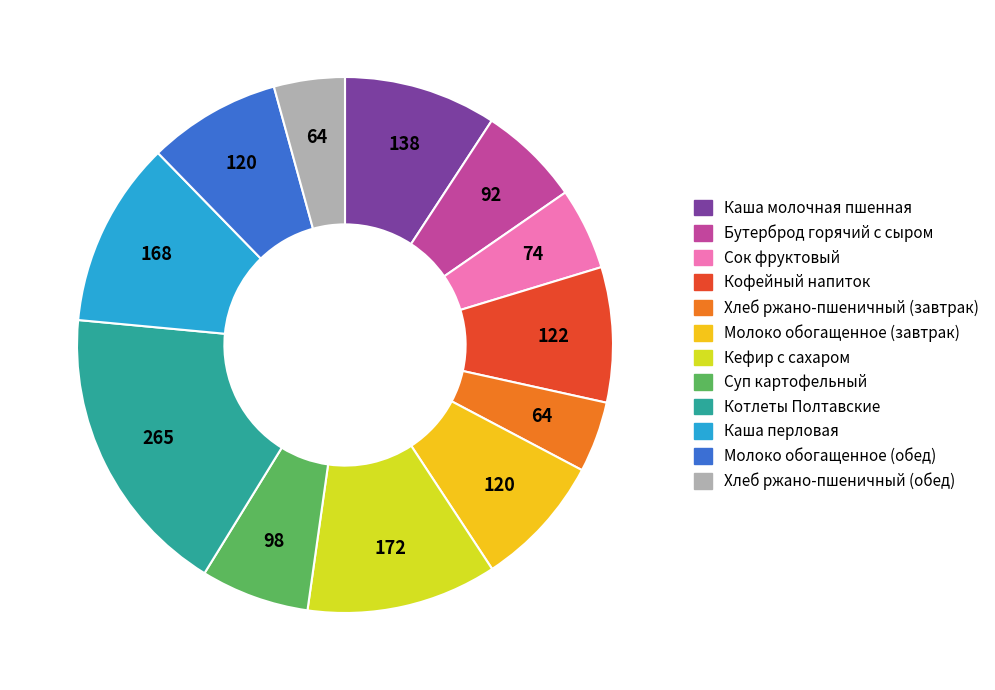

The Каша перловая slice represents 11% of the pie. True or false?

True